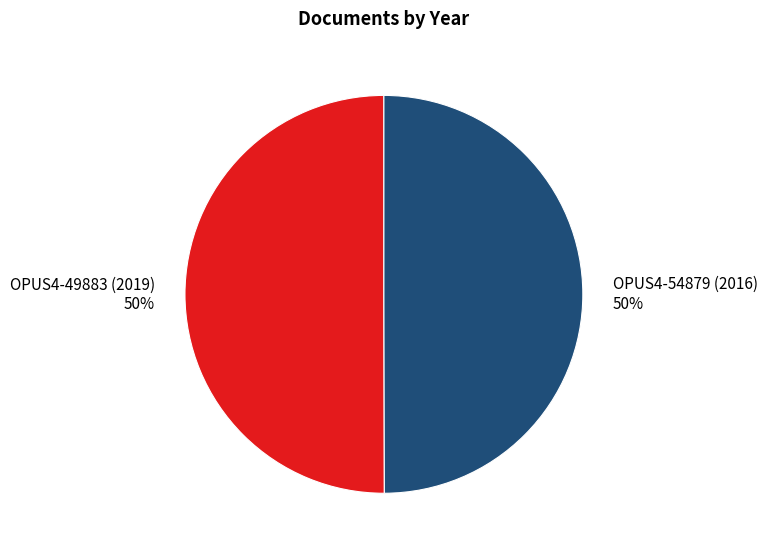

What is the ratio of the value at OPUS4-54879 (2016) to the value at OPUS4-49883 (2019)?

1.0